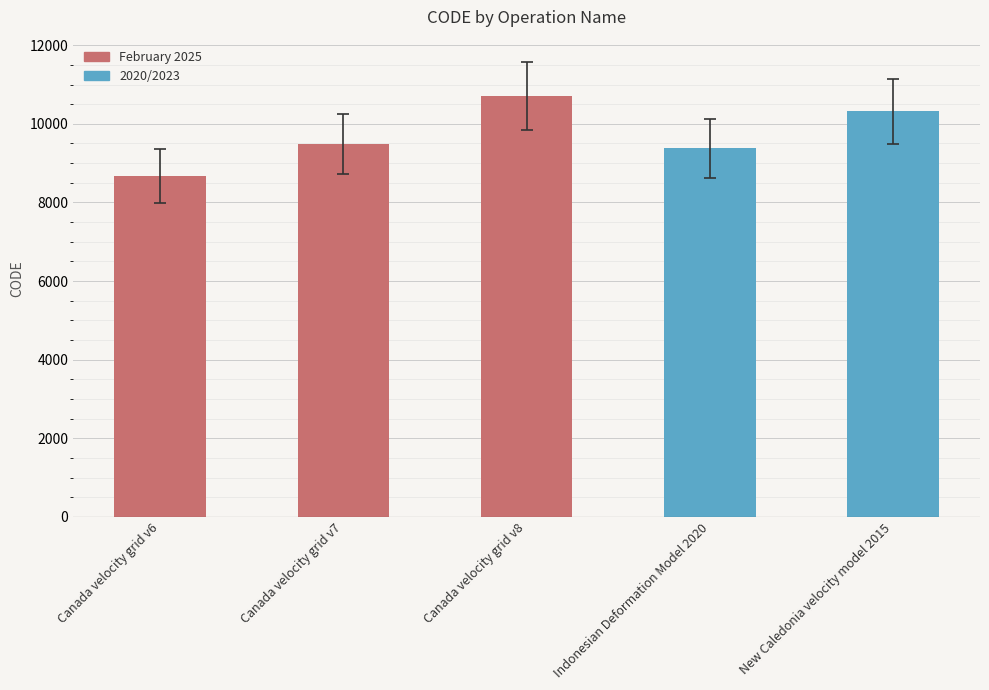

Reading left to right, transcribe all the data shown in this chart.

8676	9483	10707	9375	10323